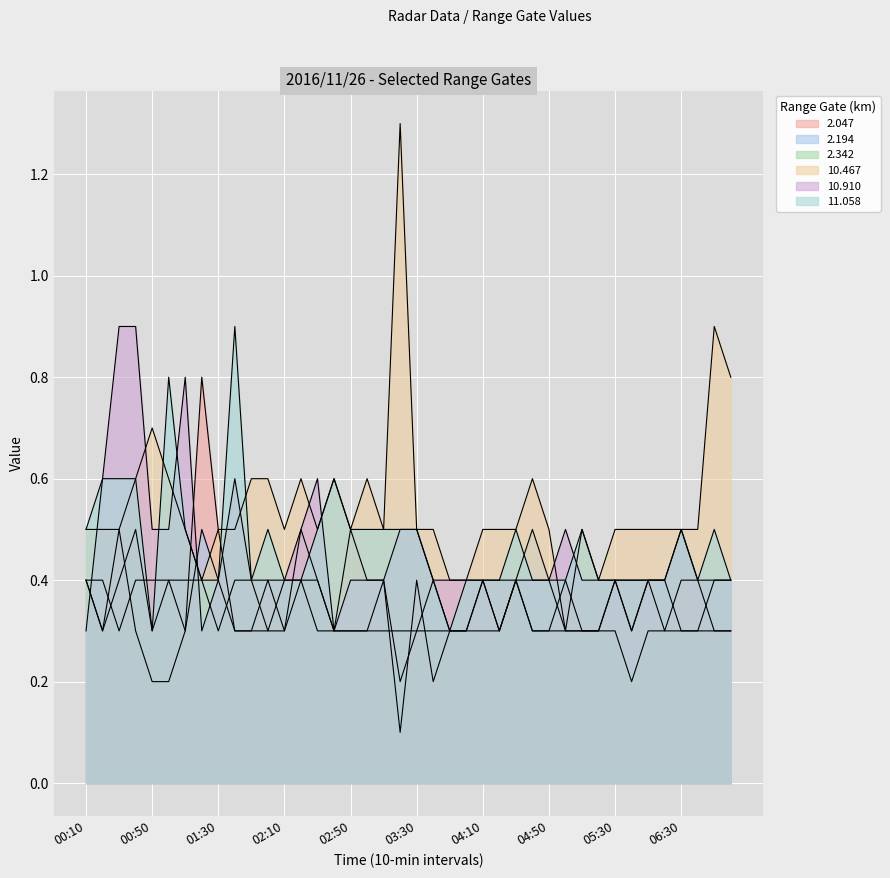

What is the maximum value shown in the chart?

1.3